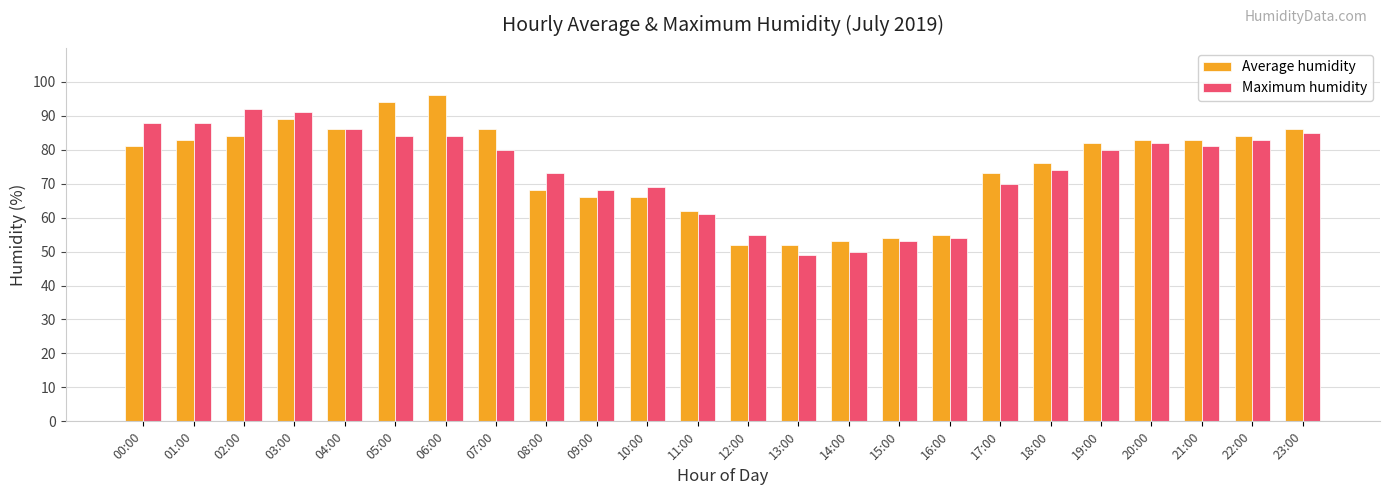

At which category does the chart reach its peak across all series?

06:00